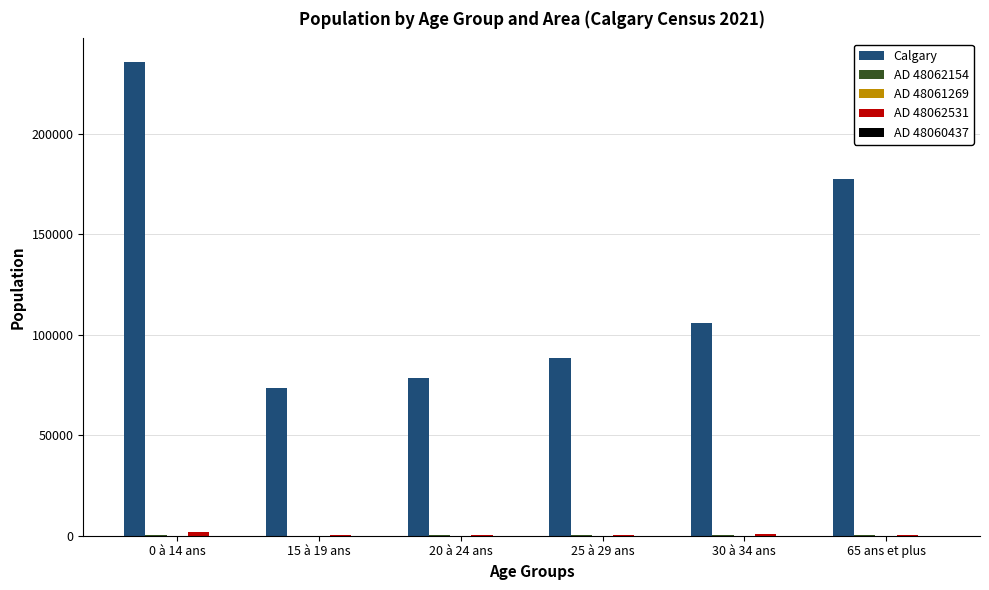

At which category is the sum across all series the highest?

0 à 14 ans